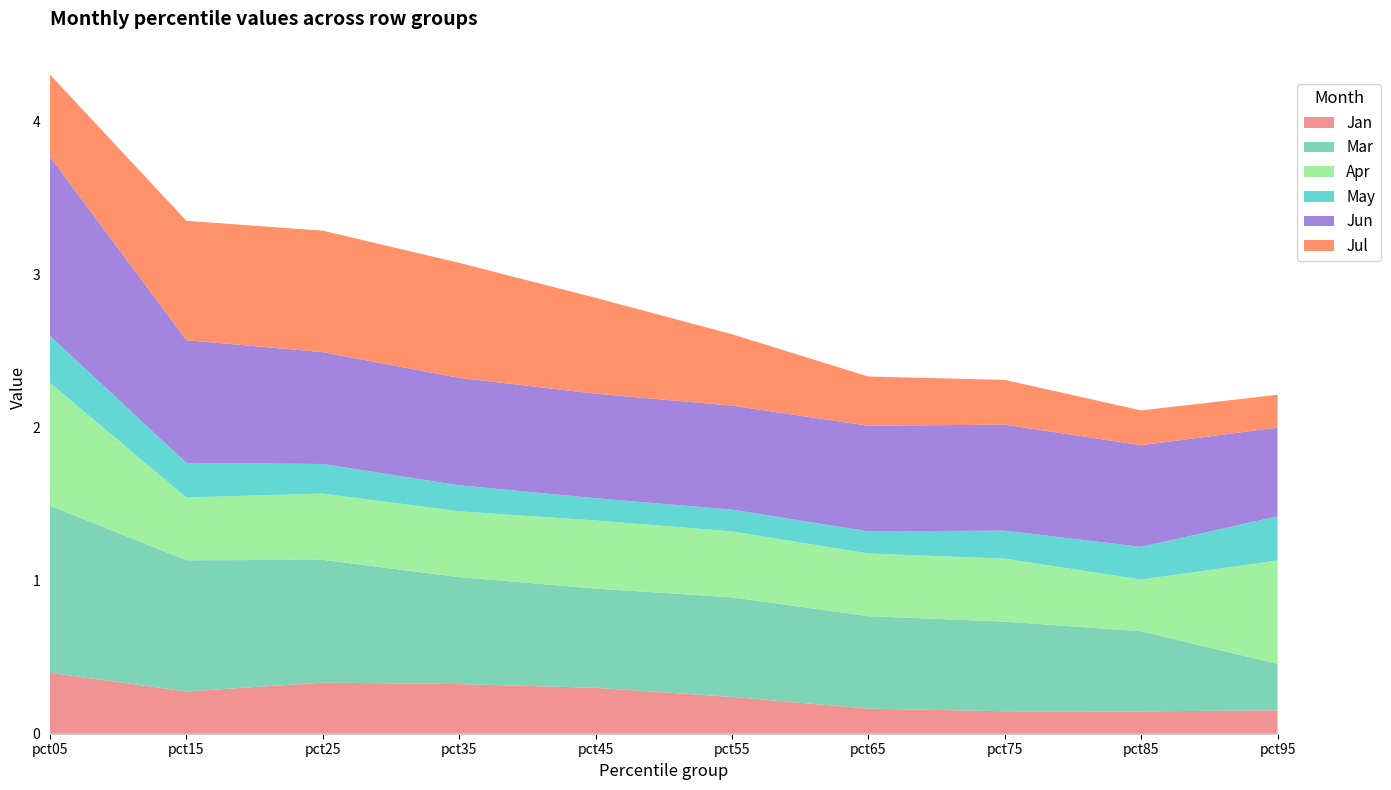

Reading right to left, transcribe all the data shown in this chart.

Jan: pct95=0.2	pct85=0.1	pct75=0.1	pct65=0.2	pct55=0.2	pct45=0.3	pct35=0.3	pct25=0.3	pct15=0.3	pct05=0.4
Mar: pct95=0.3	pct85=0.5	pct75=0.6	pct65=0.6	pct55=0.7	pct45=0.6	pct35=0.7	pct25=0.8	pct15=0.9	pct05=1.1
Apr: pct95=0.7	pct85=0.3	pct75=0.4	pct65=0.4	pct55=0.4	pct45=0.4	pct35=0.4	pct25=0.4	pct15=0.4	pct05=0.8
May: pct95=0.3	pct85=0.2	pct75=0.2	pct65=0.1	pct55=0.1	pct45=0.1	pct35=0.2	pct25=0.2	pct15=0.2	pct05=0.3
Jun: pct95=0.6	pct85=0.7	pct75=0.7	pct65=0.7	pct55=0.7	pct45=0.7	pct35=0.7	pct25=0.7	pct15=0.8	pct05=1.2
Jul: pct95=0.2	pct85=0.2	pct75=0.3	pct65=0.3	pct55=0.5	pct45=0.6	pct35=0.8	pct25=0.8	pct15=0.8	pct05=0.5